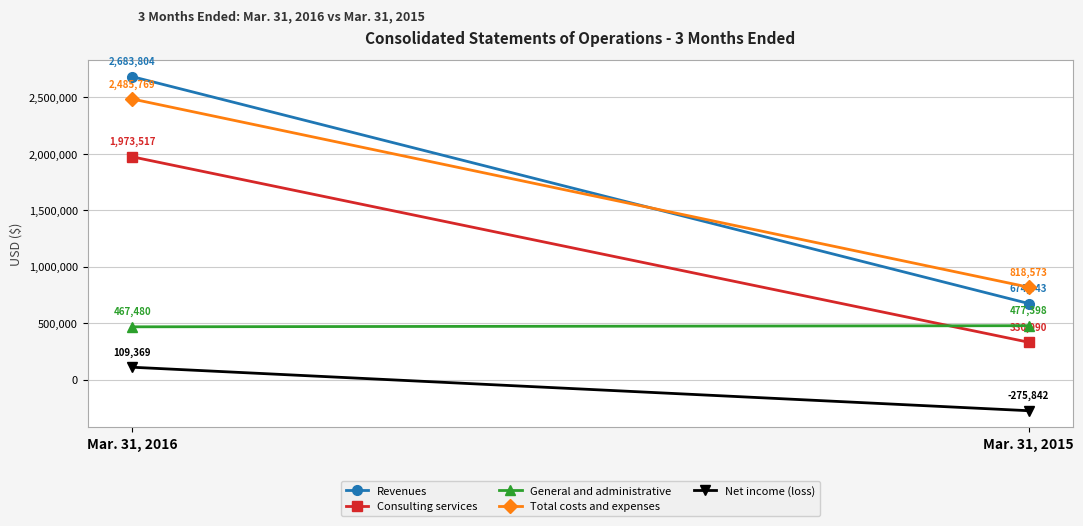

At which label is Consulting services closest to 1152253?

Mar. 31, 2015